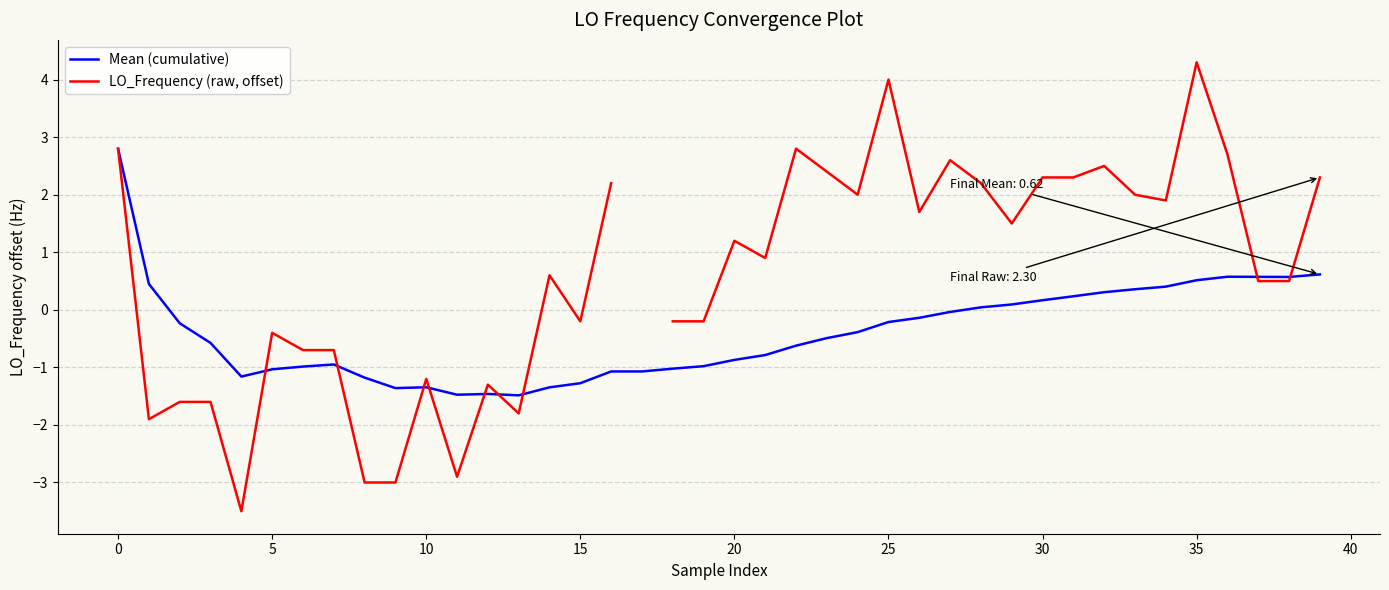

What is the label of the 13th point from the right?

27